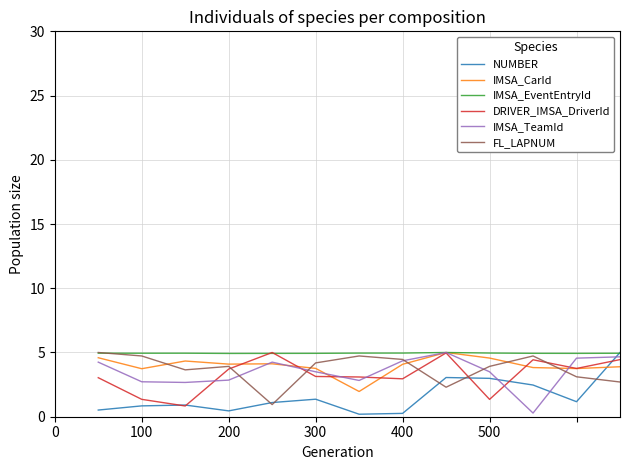

True or false: NUMBER and IMSA_TeamId intersect in this chart.

True